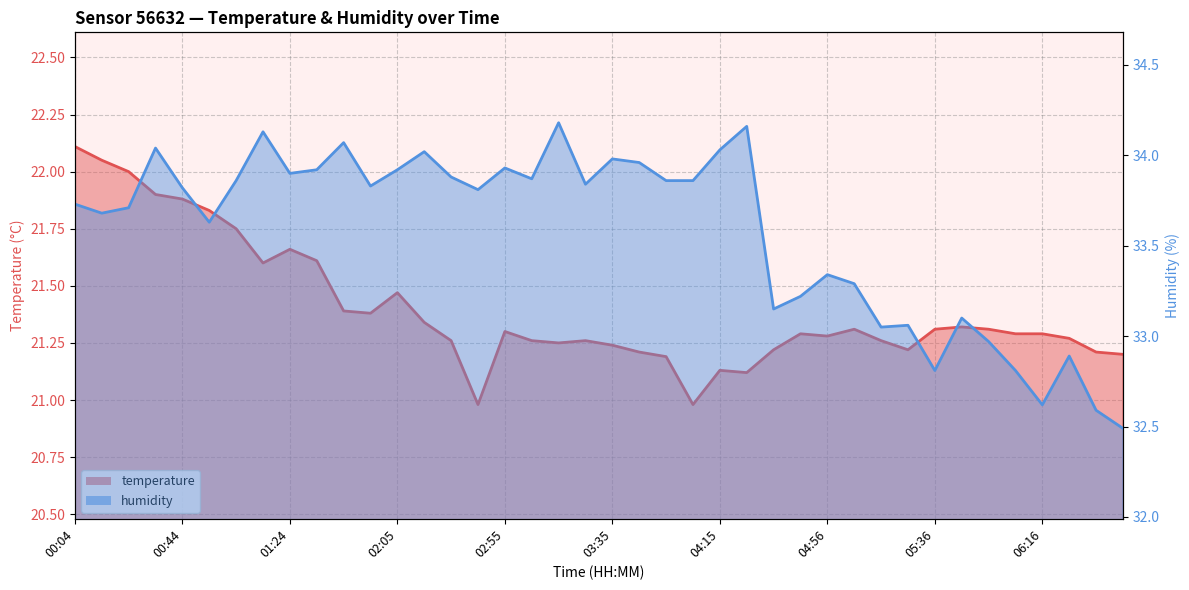

Which series has the widest spread of values?

humidity